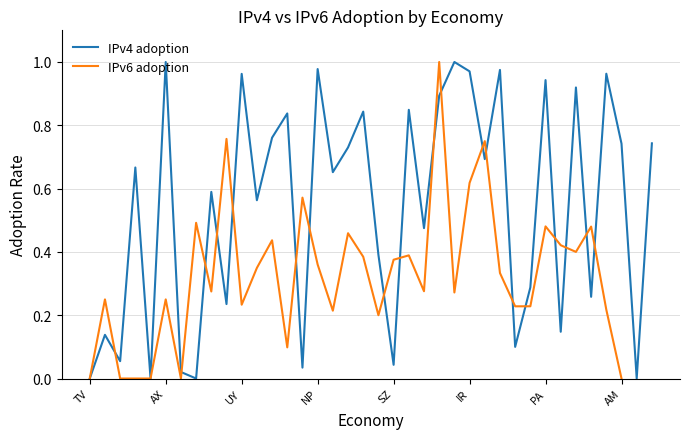

Is it true that IPv4 adoption equals 1.0 at AX?

True